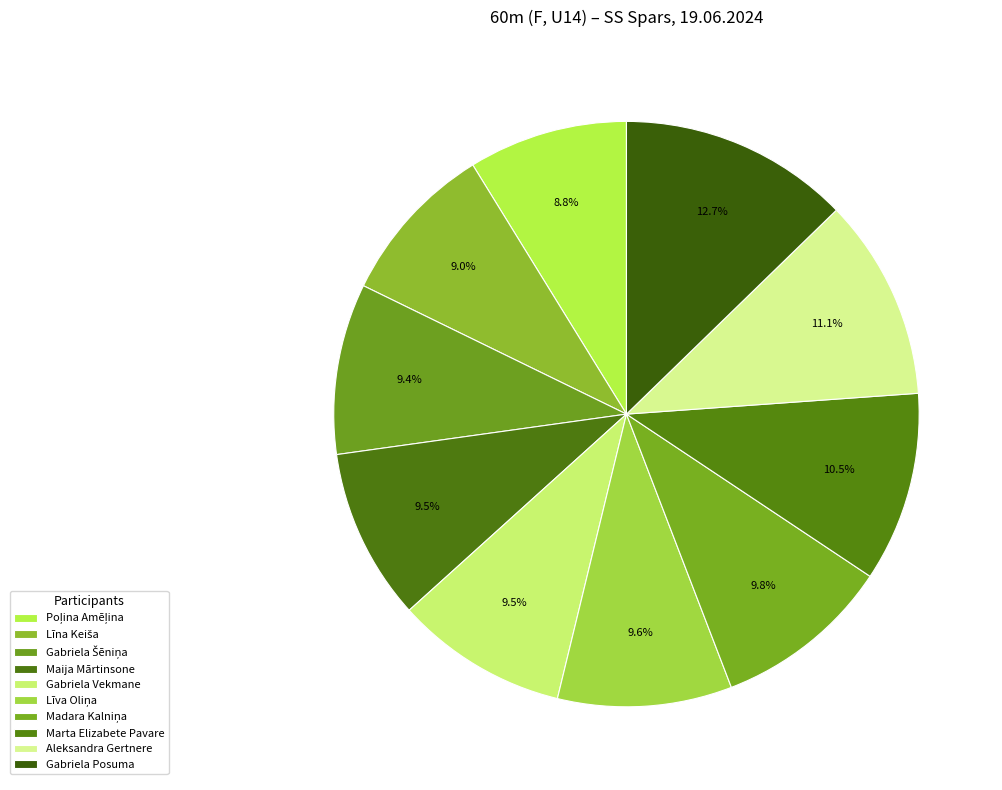

Is it true that Maija Mārtinsone is 4% of the pie?

False